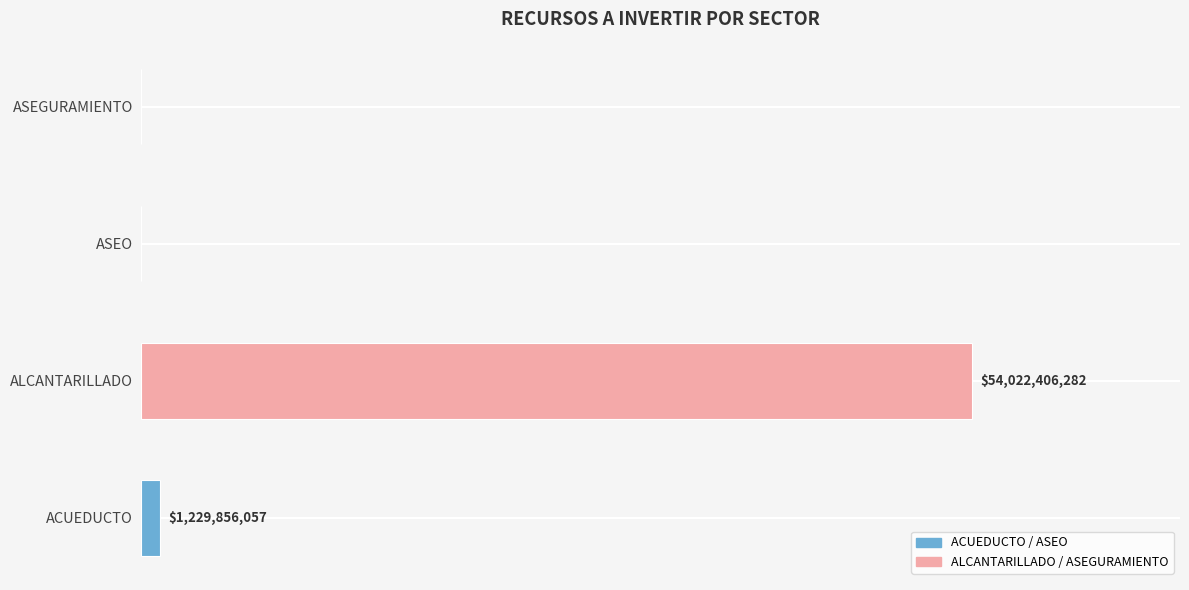

What is the maximum value shown in the chart?

54022406282